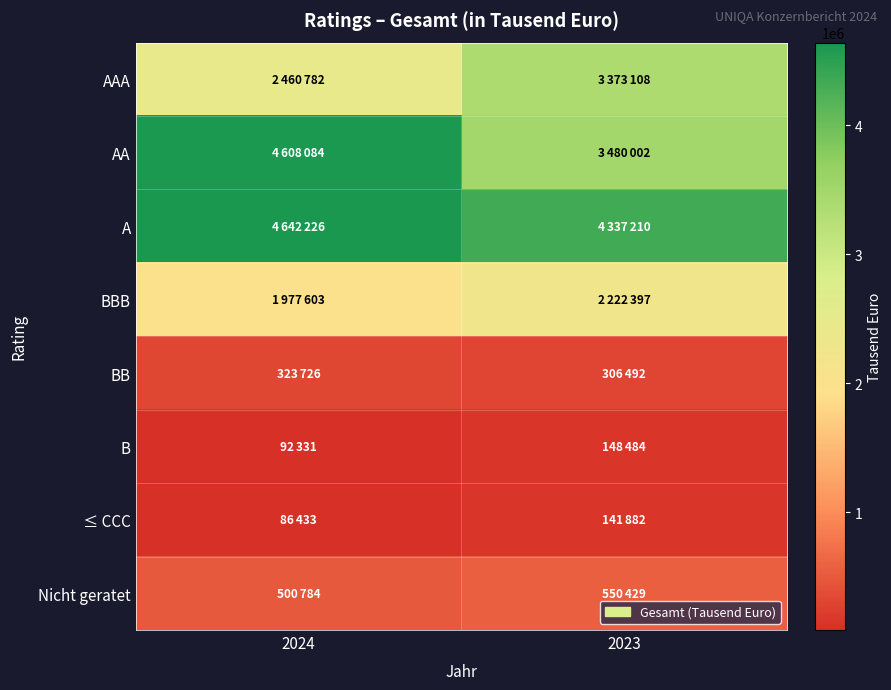

Between 2024 and 2023, which series saw the biggest shift?

AA